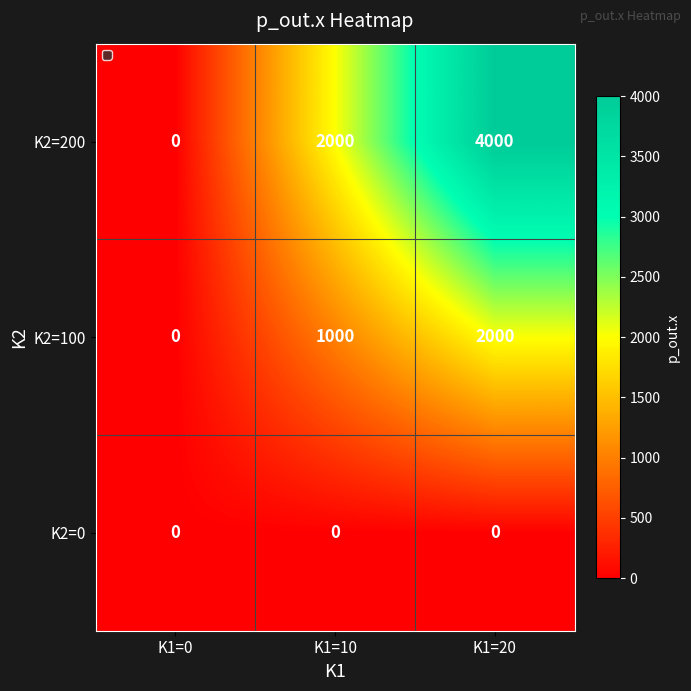

The value of K2=0 at K1=10 is 0. True or false?

True